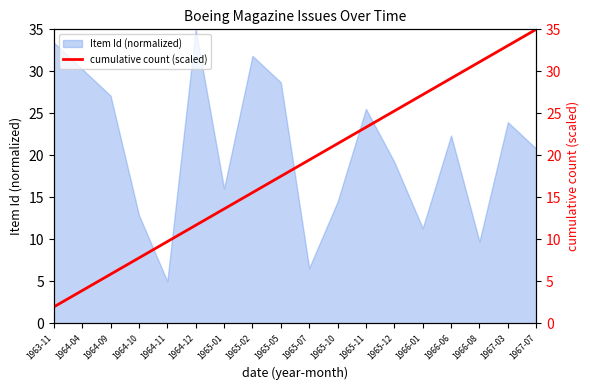

At which label does Item Id (normalized) first exceed 22?

1963-11